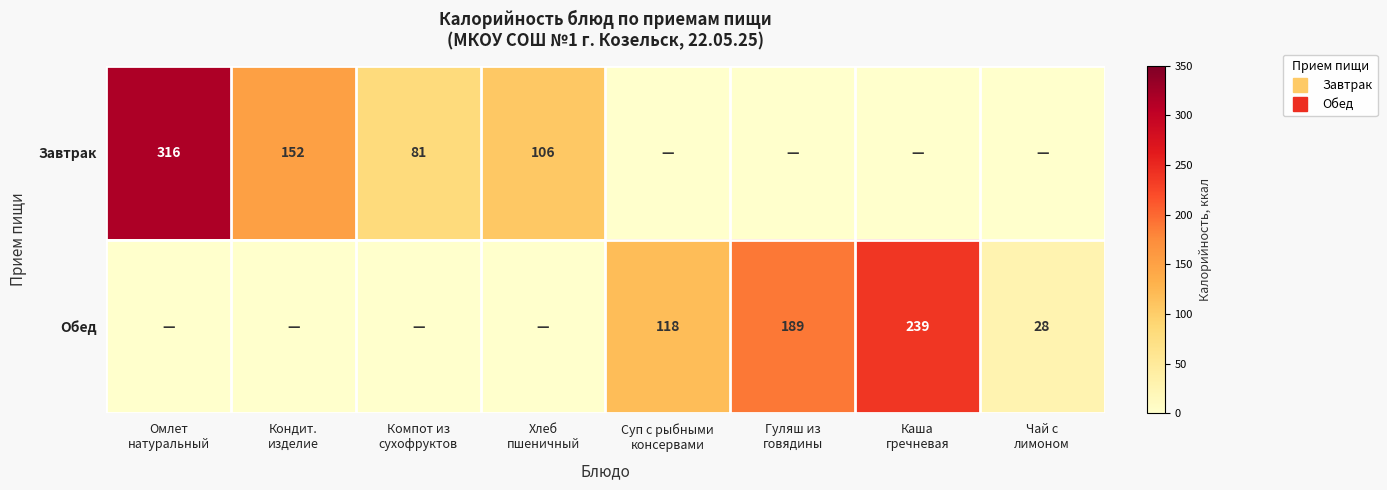

What is the sum of the Обед values at Каша гречневая and Компот из сухофруктов?

239